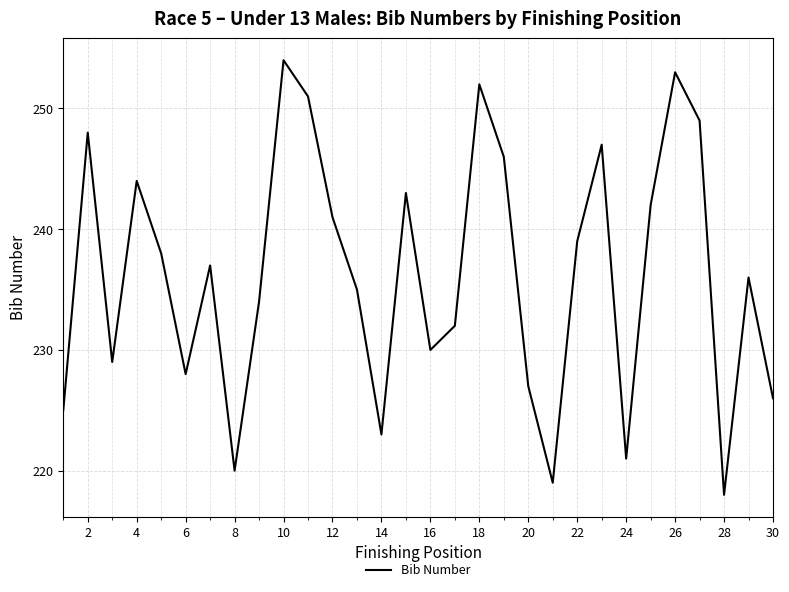

What is the smallest value displayed?

218